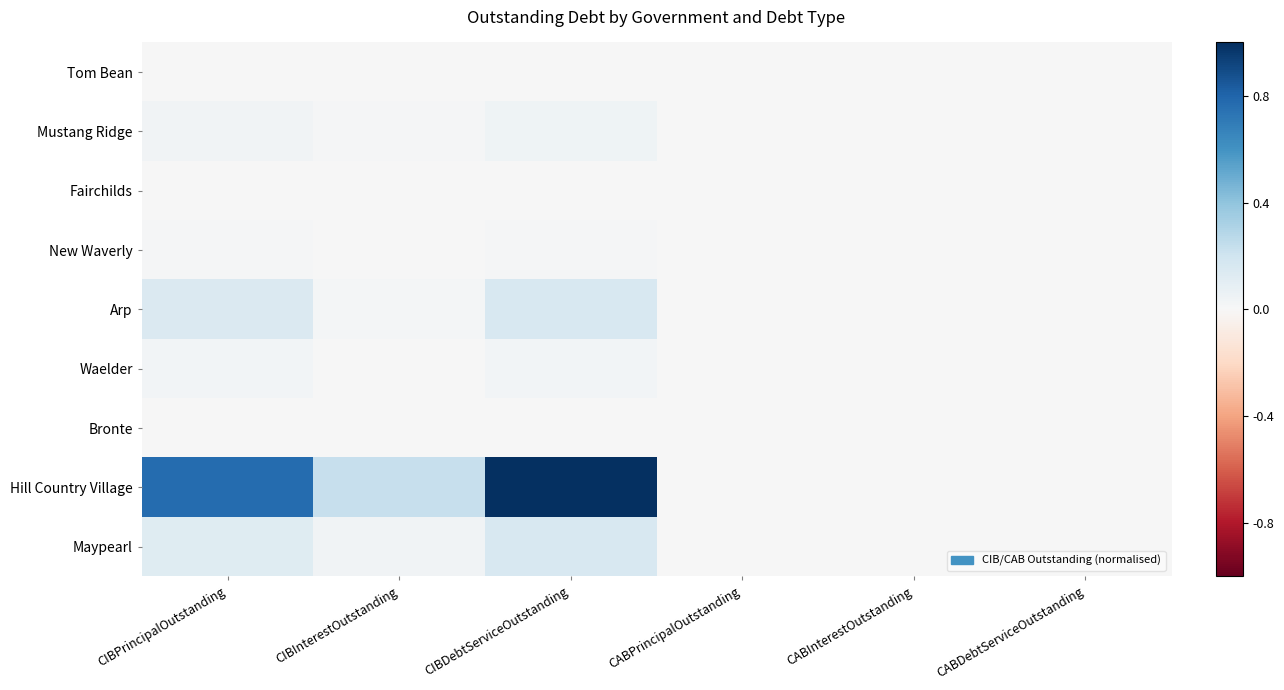

Which series has the largest total across all categories?

Hill Country Village